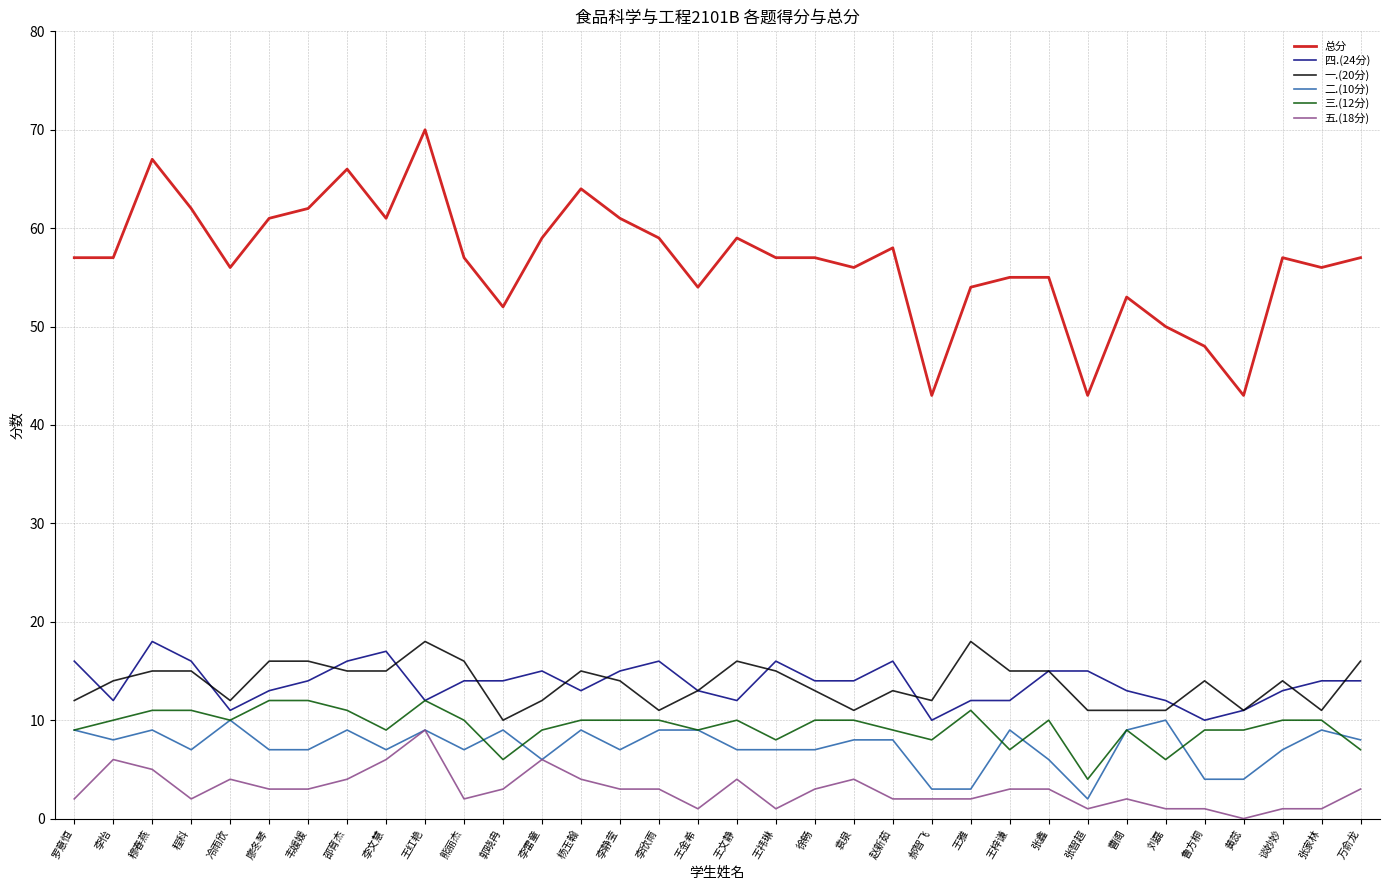

Is the value of 一.(20分) at 郭晓冉 greater than the value of 总分 at 张家林?

No